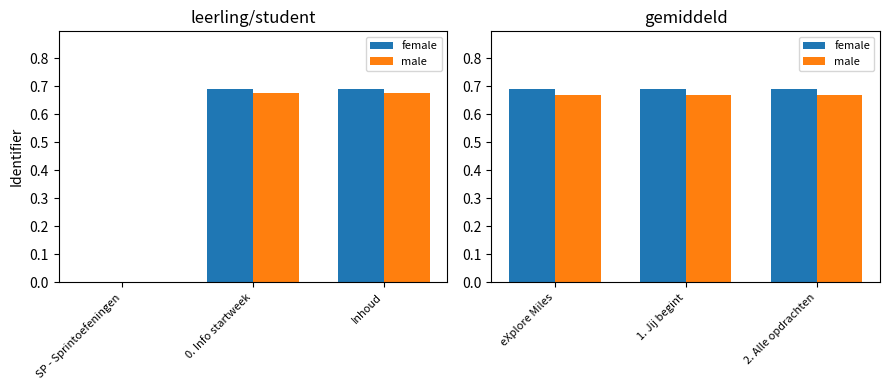

Does the chart contain any negative values?

No